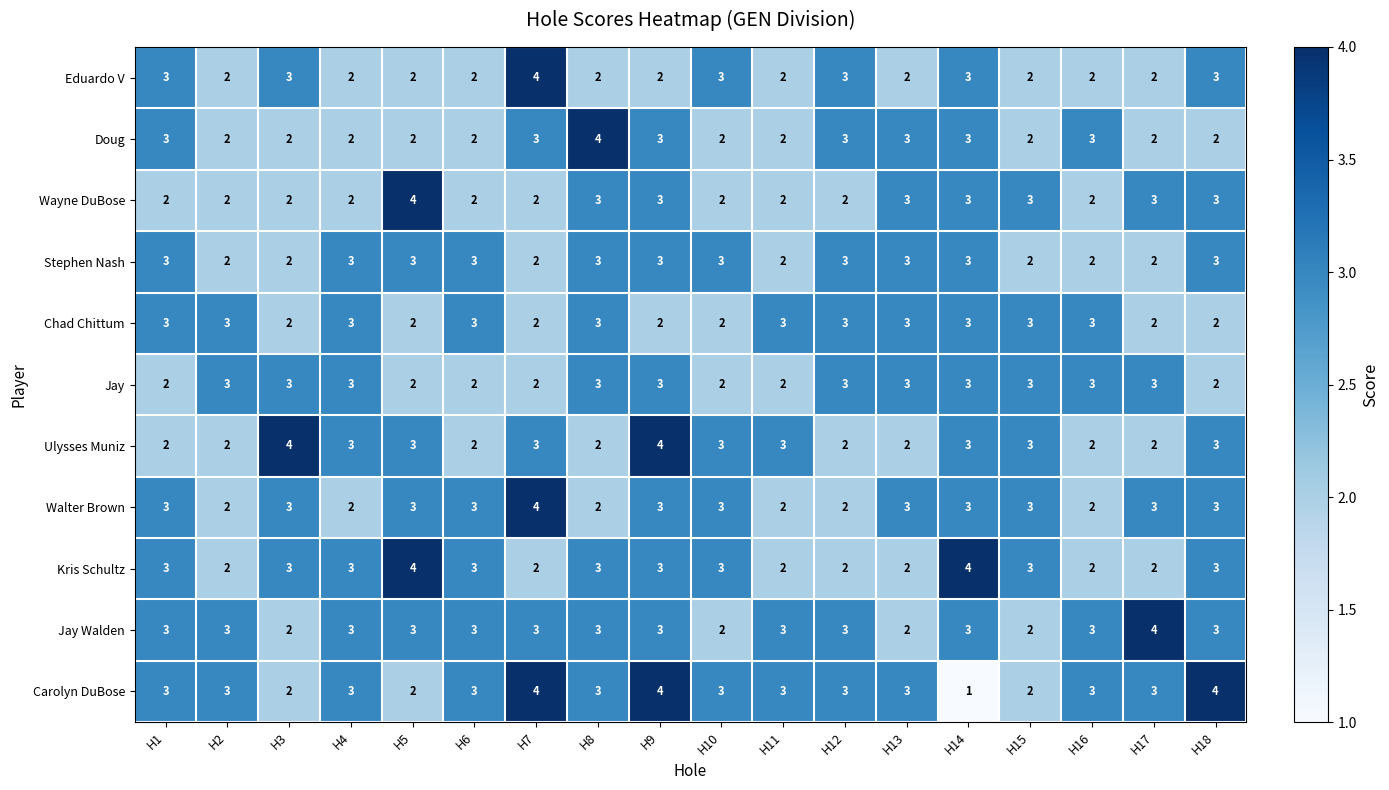

Is it true that Stephen Nash equals 3 at H5?

True